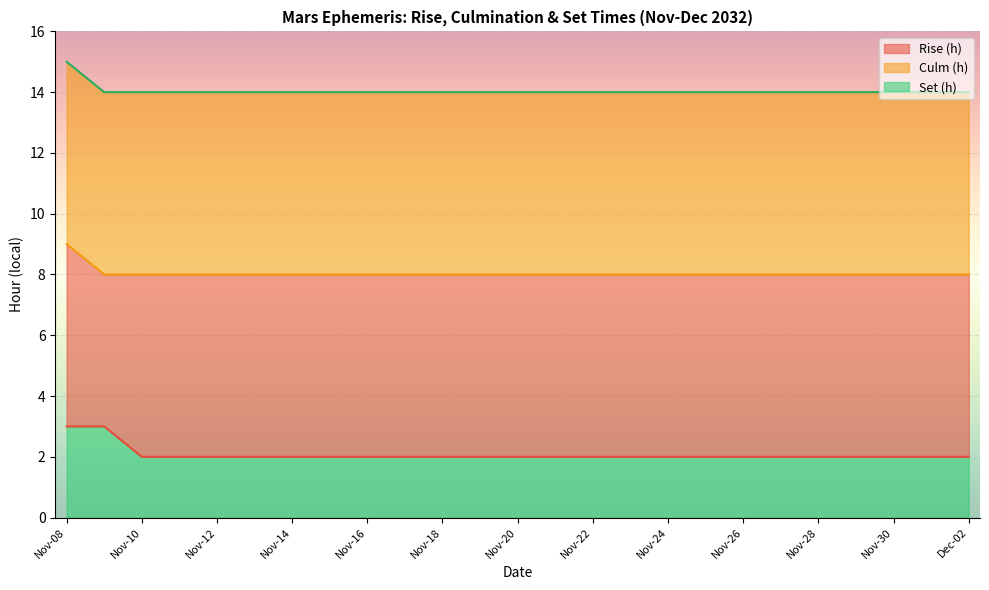

True or false: Set (h) and Culm (h) intersect in this chart.

False